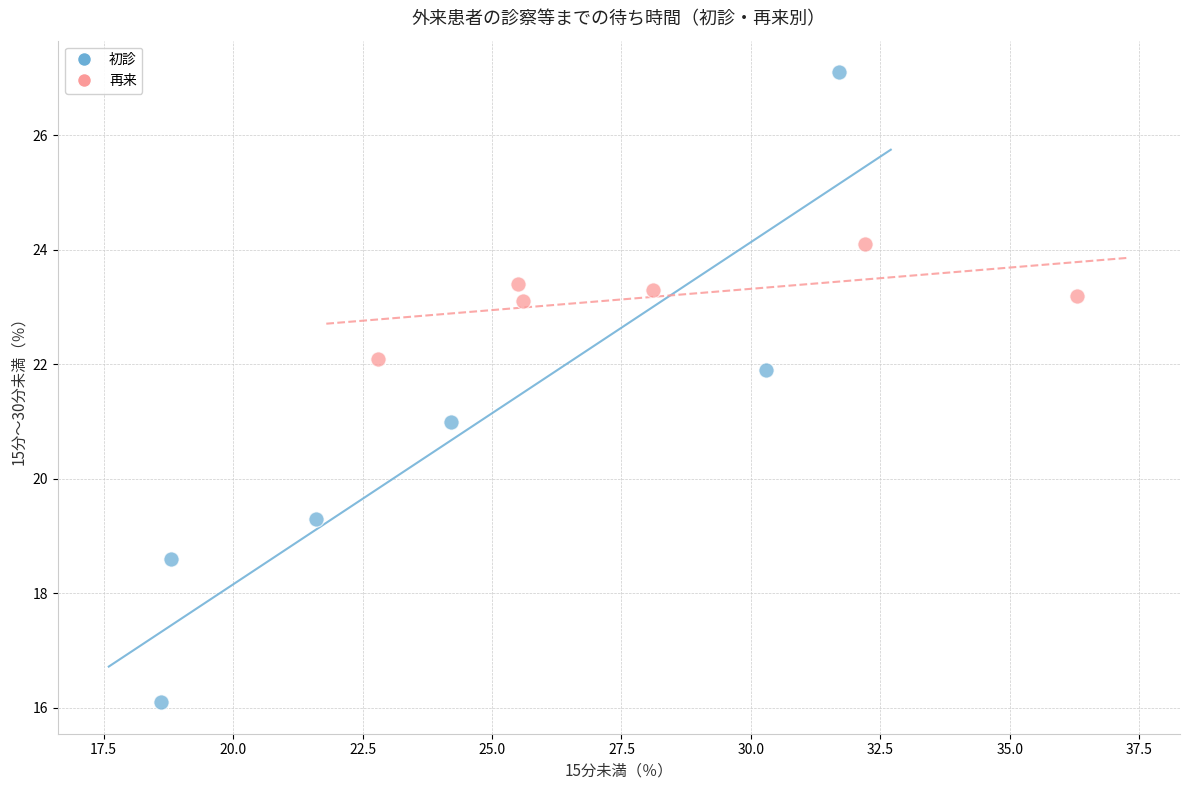

Which series has the largest Y range (max minus min)?

初診